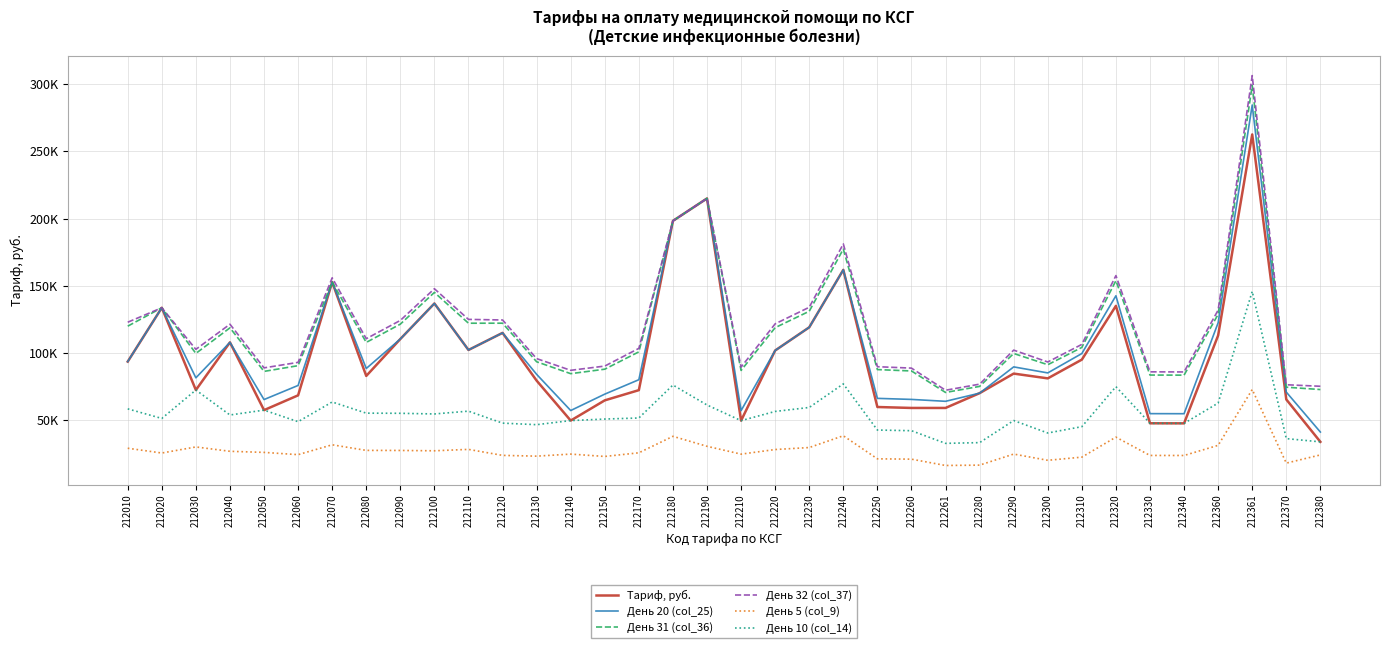

Does the chart have visible grid lines?

Yes